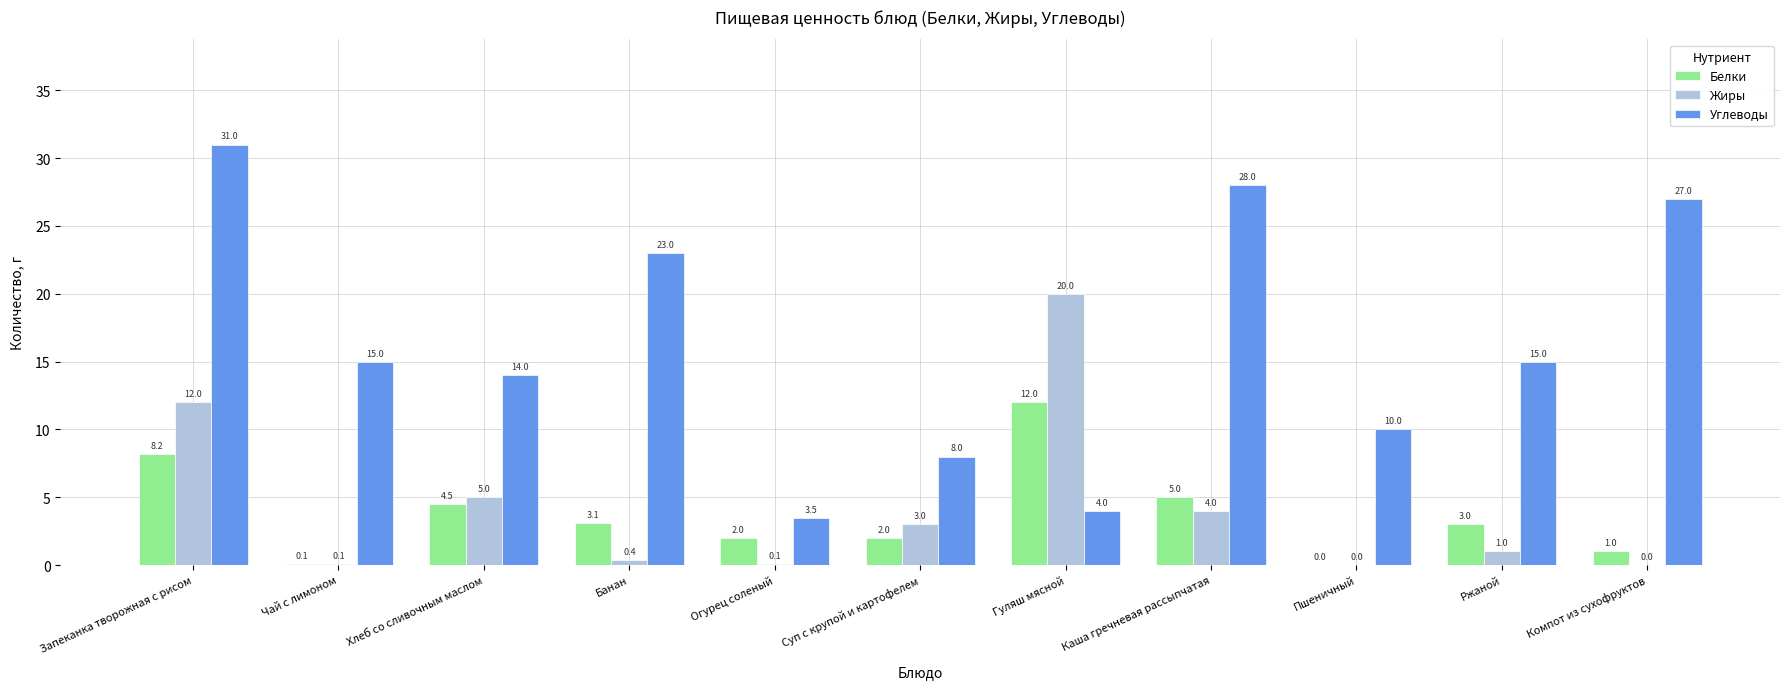

Are the bars grouped side by side (vs. stacked)?

Yes